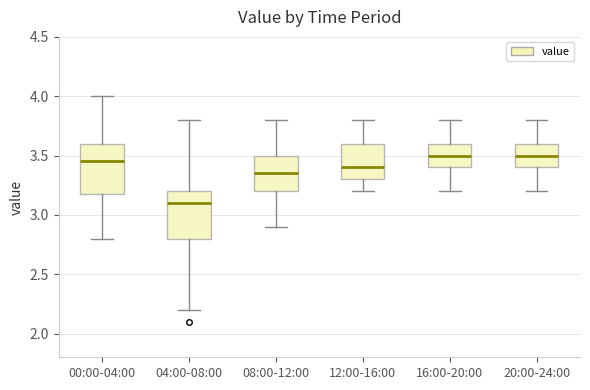

Which box has the lowest median line?

04:00-08:00